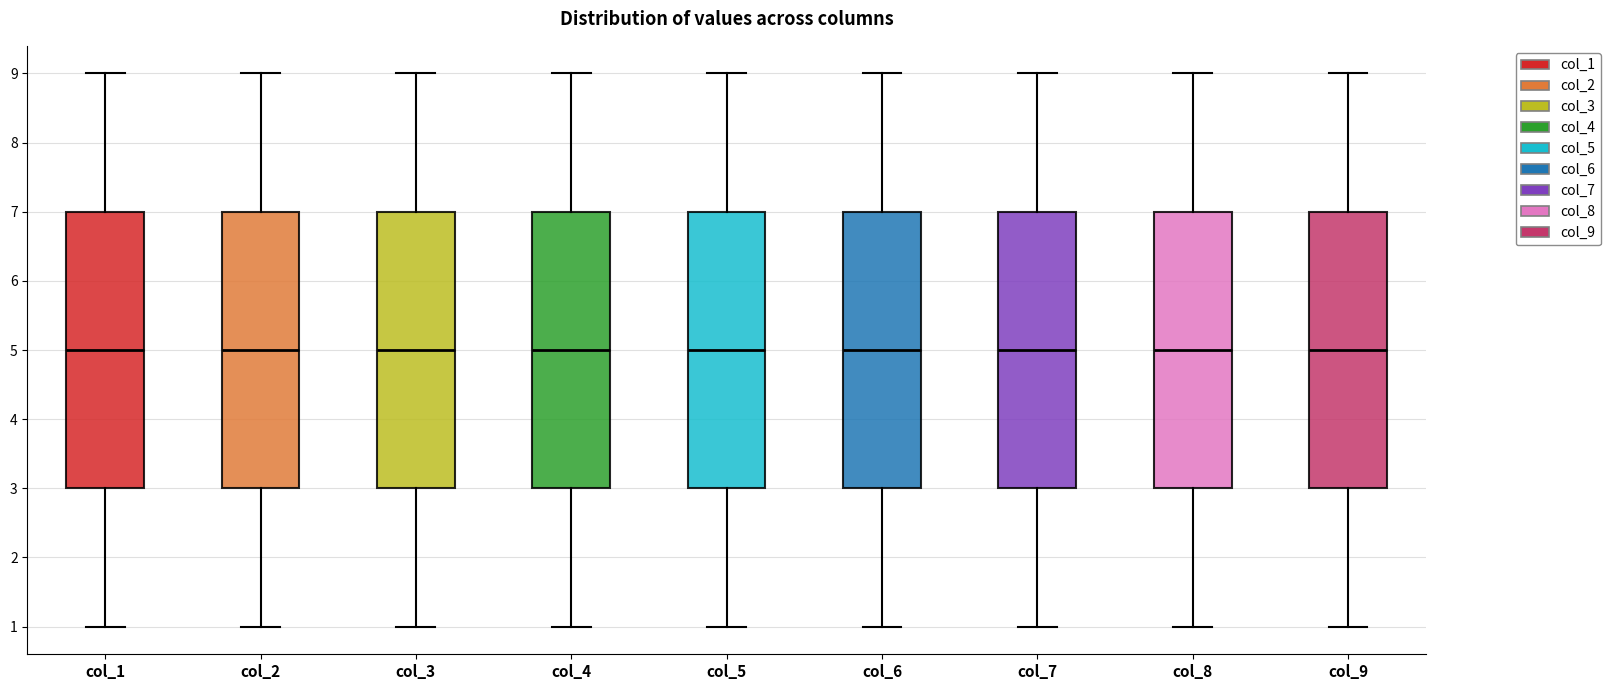

Reading left to right, read every box against the y-axis: the position of its median line, the range the box covers, and the ends of its whiskers. The values are not printed on the chart, so give them approximately, as read against the axis.

col_1: median 5, box 3 to 7, whiskers 1 to 9
col_2: median 5, box 3 to 7, whiskers 1 to 9
col_3: median 5, box 3 to 7, whiskers 1 to 9
col_4: median 5, box 3 to 7, whiskers 1 to 9
col_5: median 5, box 3 to 7, whiskers 1 to 9
col_6: median 5, box 3 to 7, whiskers 1 to 9
col_7: median 5, box 3 to 7, whiskers 1 to 9
col_8: median 5, box 3 to 7, whiskers 1 to 9
col_9: median 5, box 3 to 7, whiskers 1 to 9